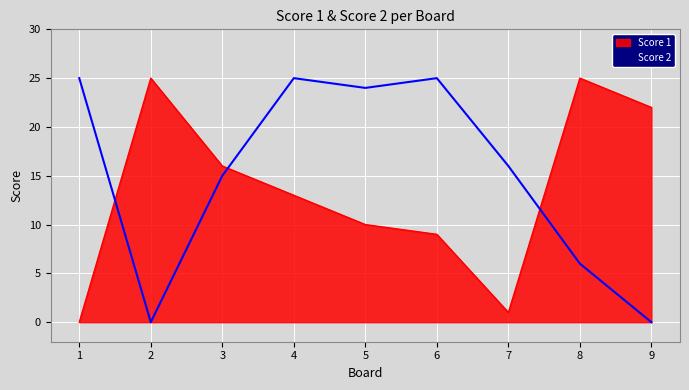

What is the difference between the maximum and minimum values in the Score 2 series?

25